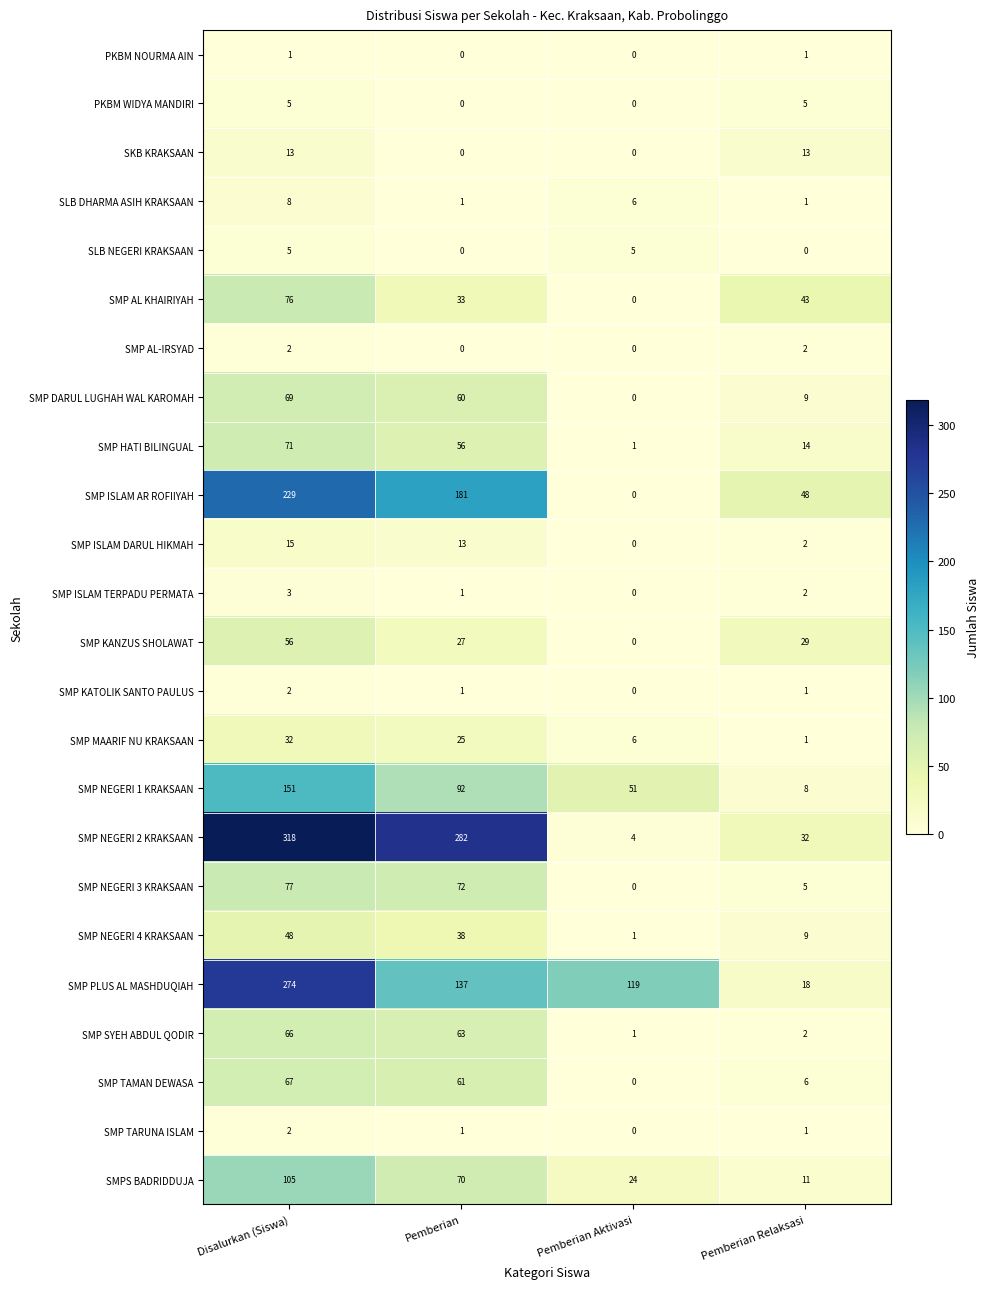

What is the spread (max minus min) of values at Pemberian Relaksasi?

48